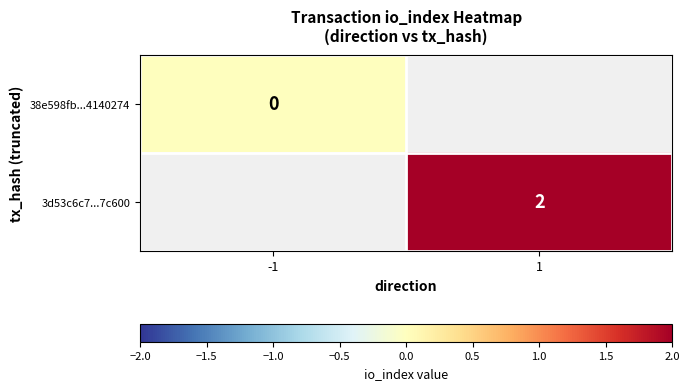

True or false: 3d53c6c7...7c600 has a value of 0 at 1.

False